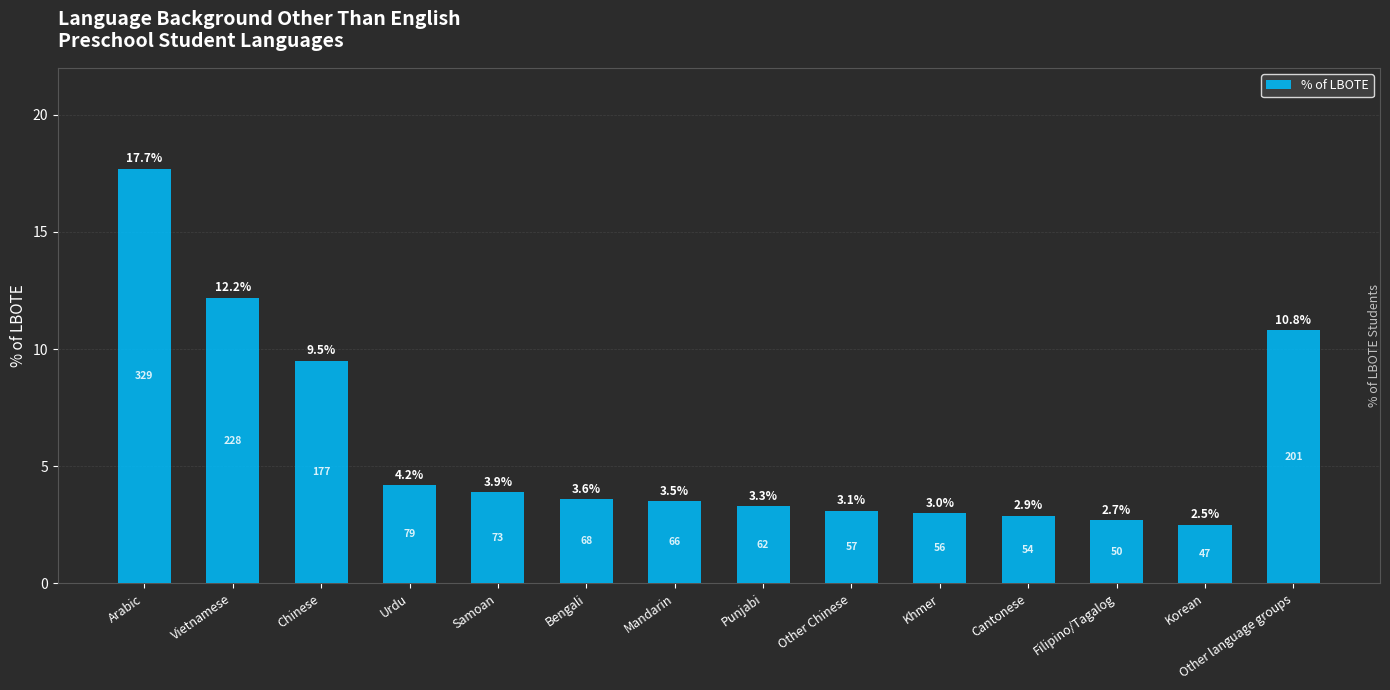

What position from the right is Other language groups?

1